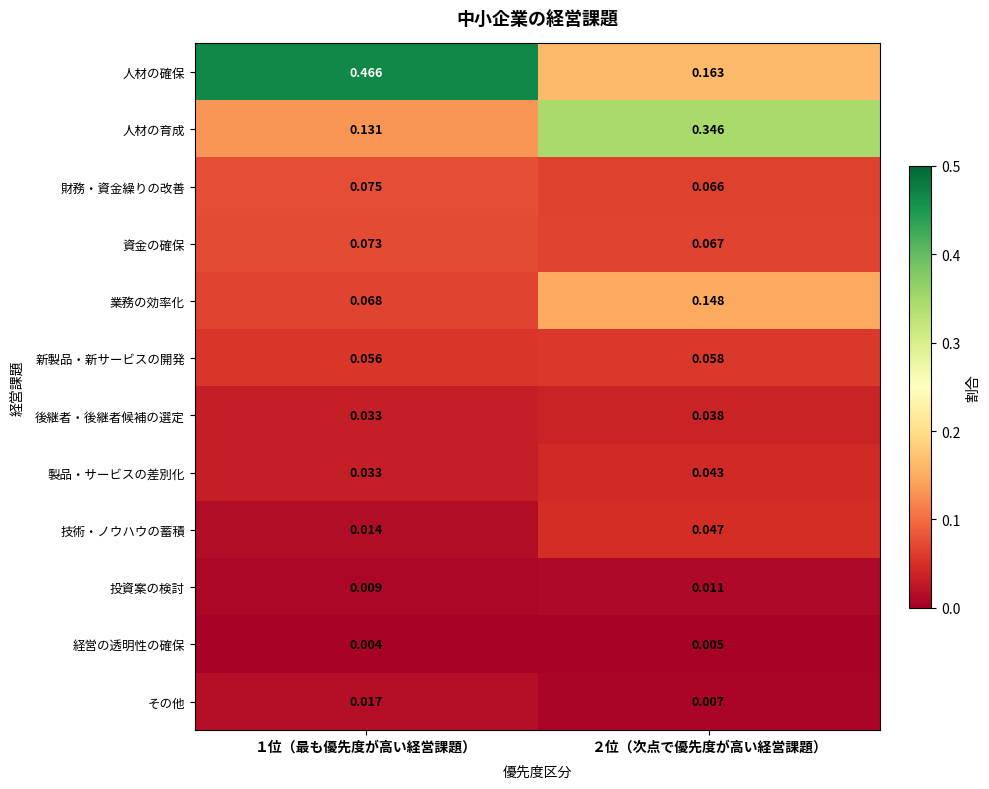

Which series has the widest spread of values?

人材の確保